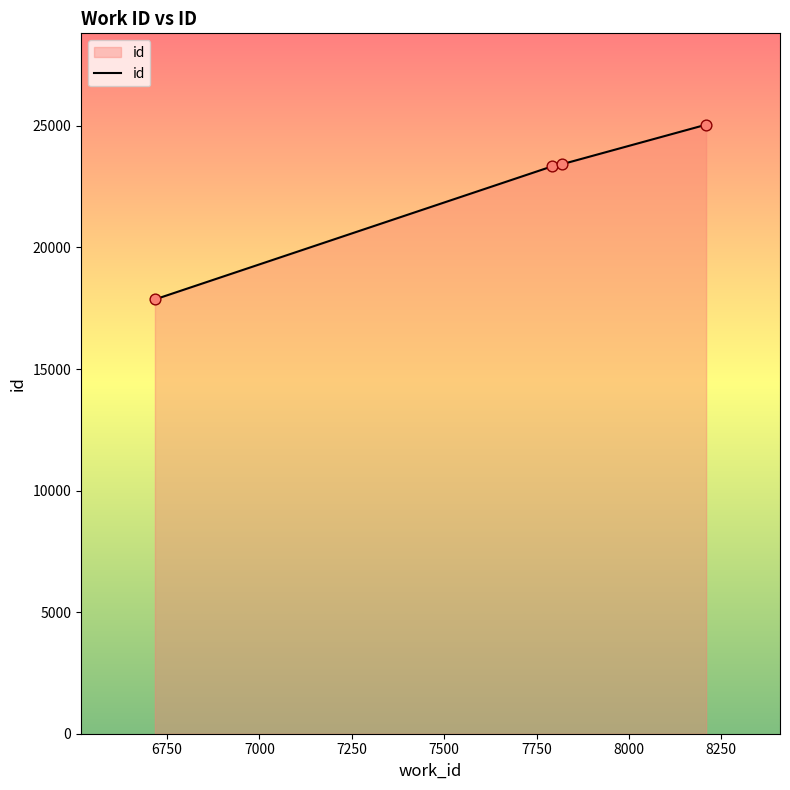

What is the greatest value displayed?

25050